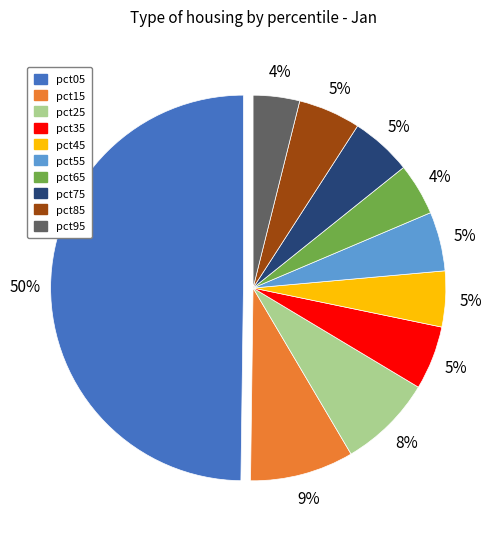

To the nearest percent, what is the average slice percentage?

10%